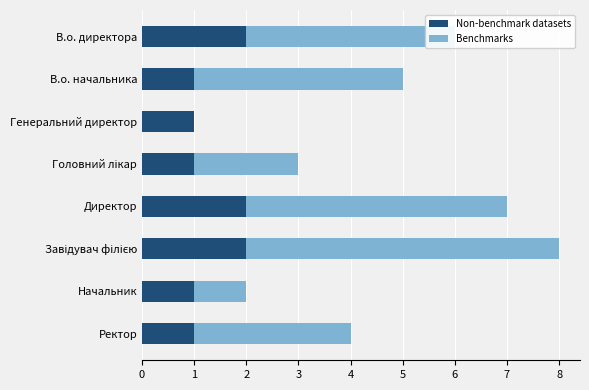

The Non-benchmark datasets series shows 1 at Ректор. True or false?

True